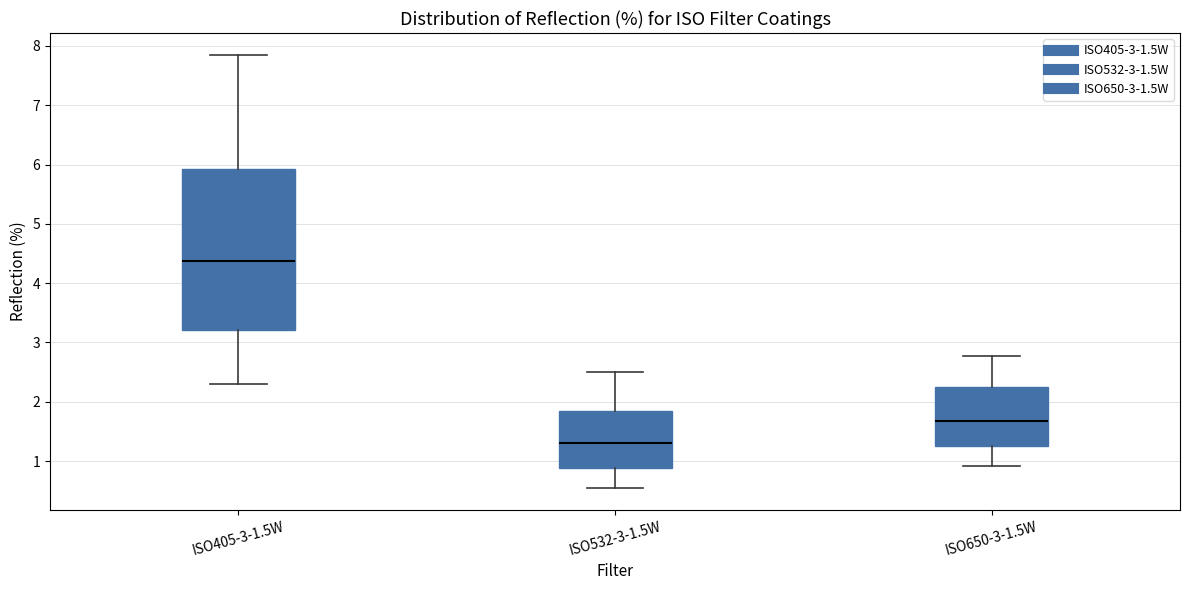

Which box's median line is the lowest?

ISO532-3-1.5W